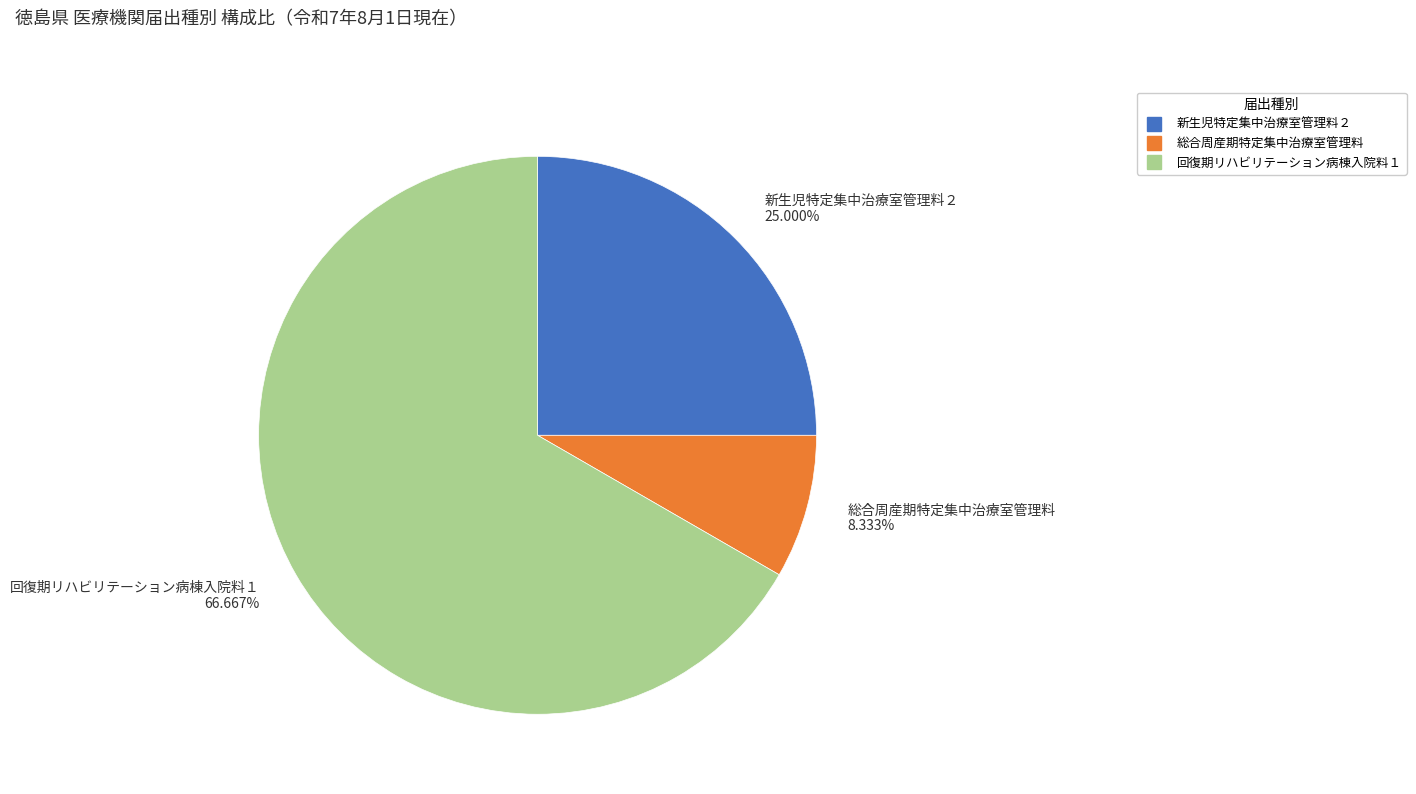

Is there any slice that represents more than half of the pie?

Yes